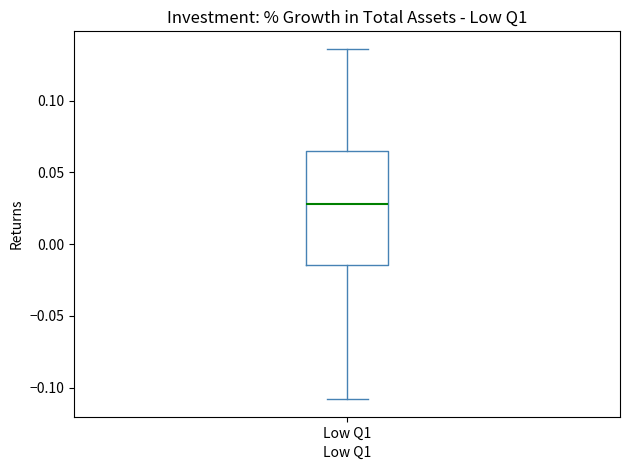

Read this box plot against the y-axis: the position of the median line, the range covered by the box, and the ends of both whiskers. The values are not printed on the chart, so give them approximately, as read against the axis.

median 0.030, box -0.015 to 0.065, whiskers -0.110 to 0.135